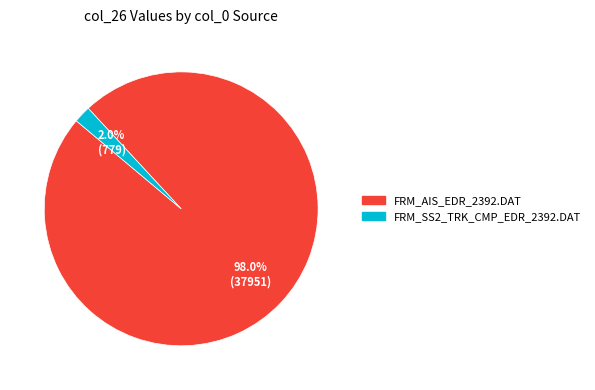

To the nearest percent, what portion does FRM_AIS_EDR_2392.DAT represent?

98%